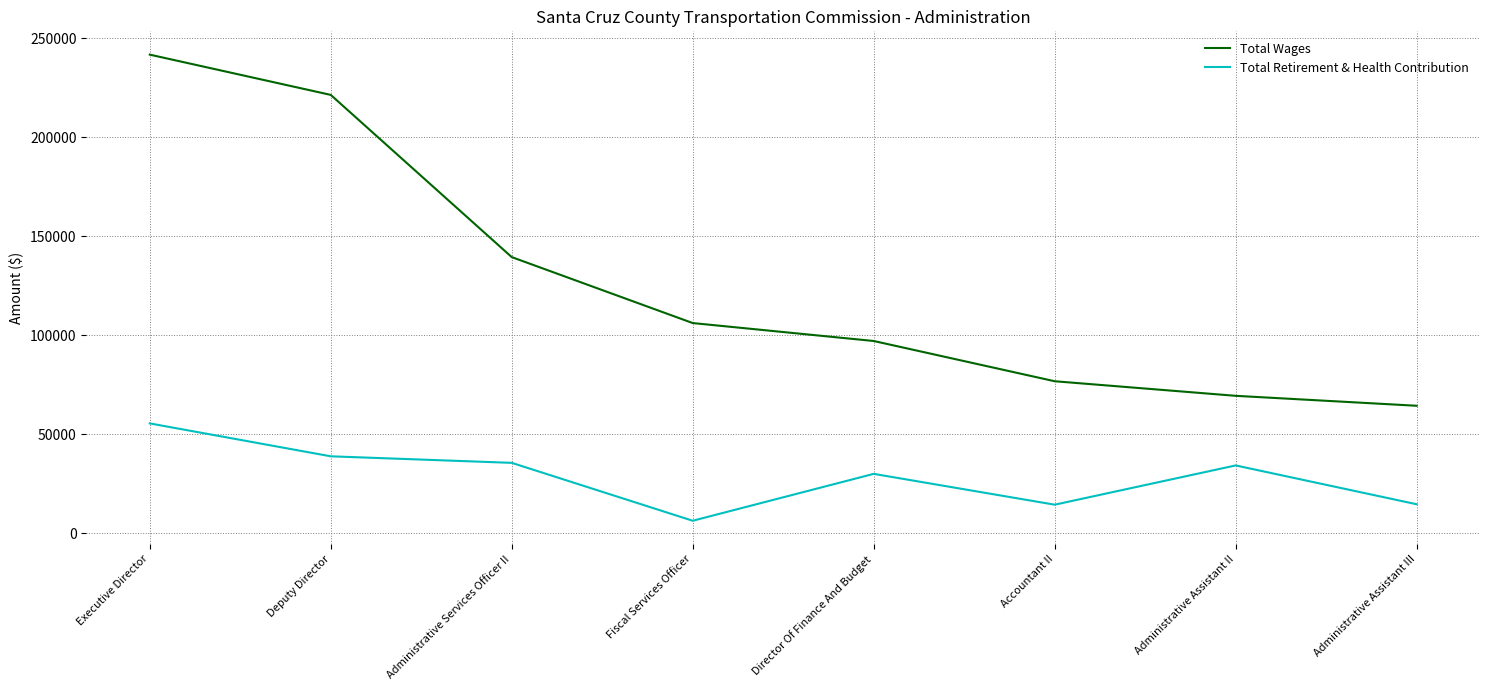

Which label corresponds to the largest value in the chart?

Executive Director